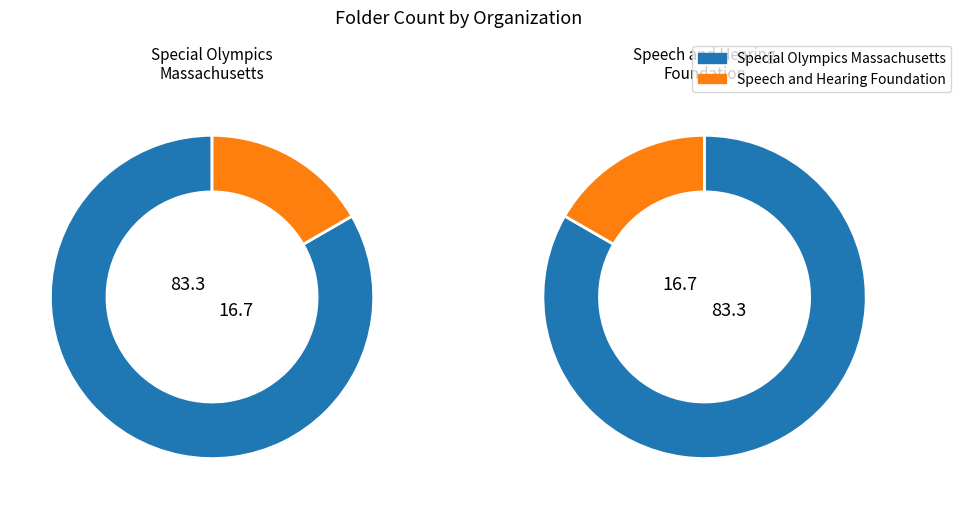

What is the largest slice in the pie chart?

Special Olympics Massachusetts